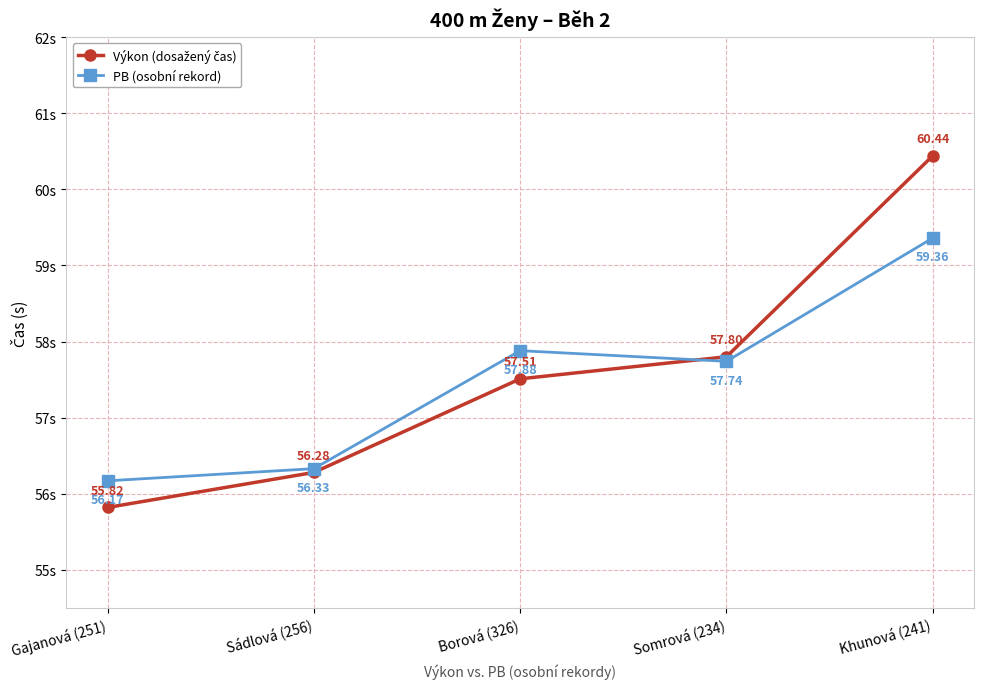

At which label does PB (osobní rekord) first exceed 57?

Borová (326)